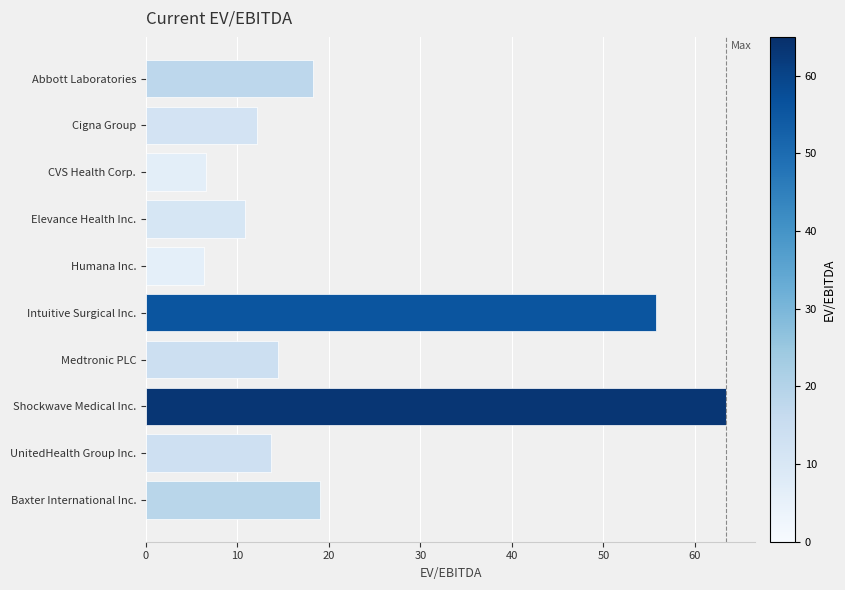

What is the ratio of the value at Intuitive Surgical Inc. to the value at Elevance Health Inc.?

5.2